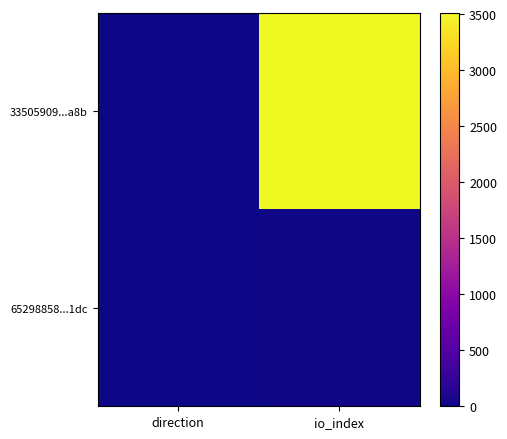

Reading right to left, what are all the values shown in this chart?

33505909...a8b: io_index=3514	direction=-1
65298858...1dc: io_index=16	direction=1